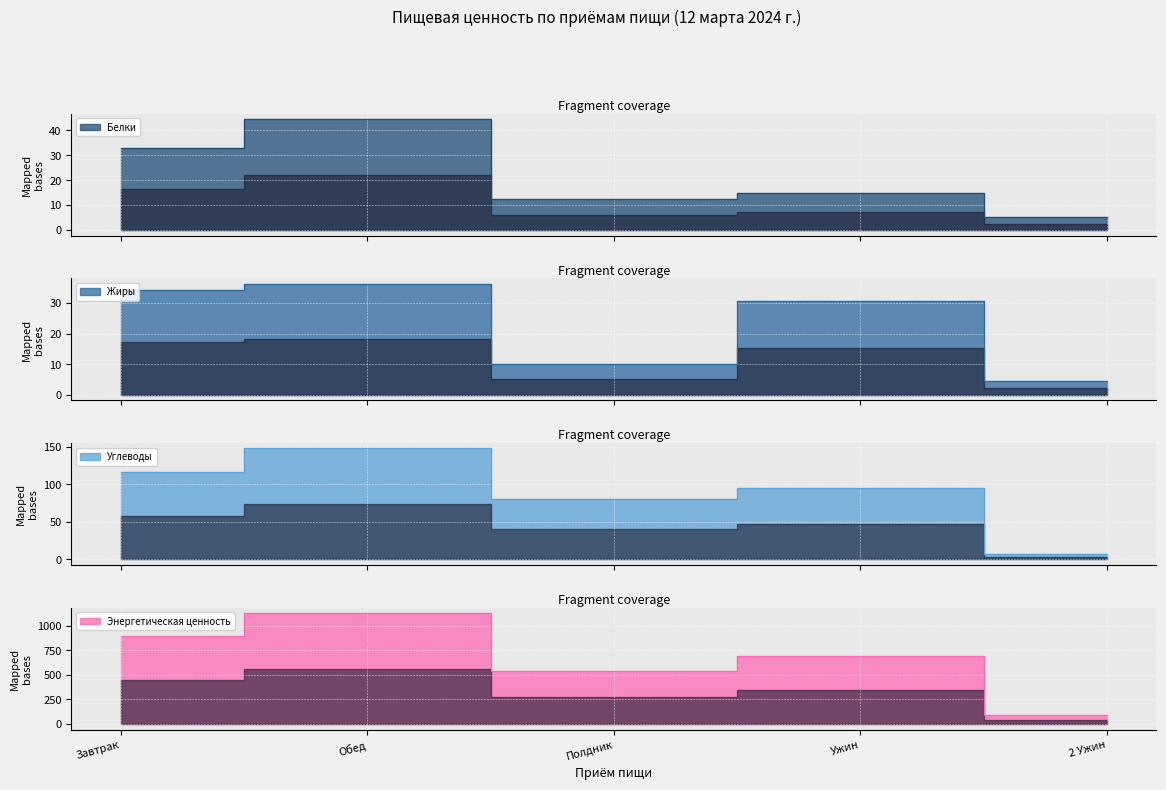

What is the value of the Углеводы point at the 5th from the left?

7.2